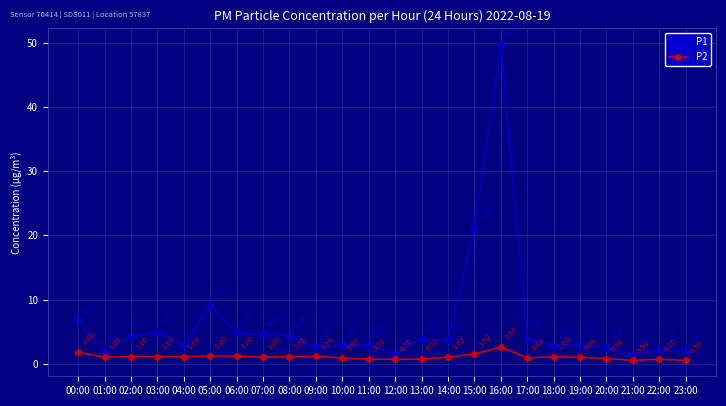

At which label does P1 reach its minimum?

21:00